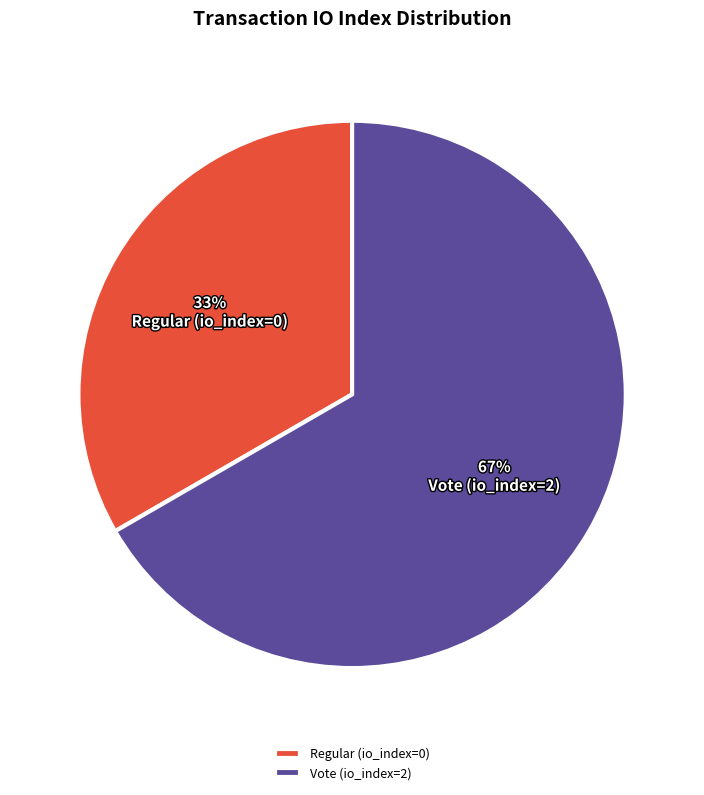

The Vote (io_index=2) slice represents 99% of the pie. True or false?

False